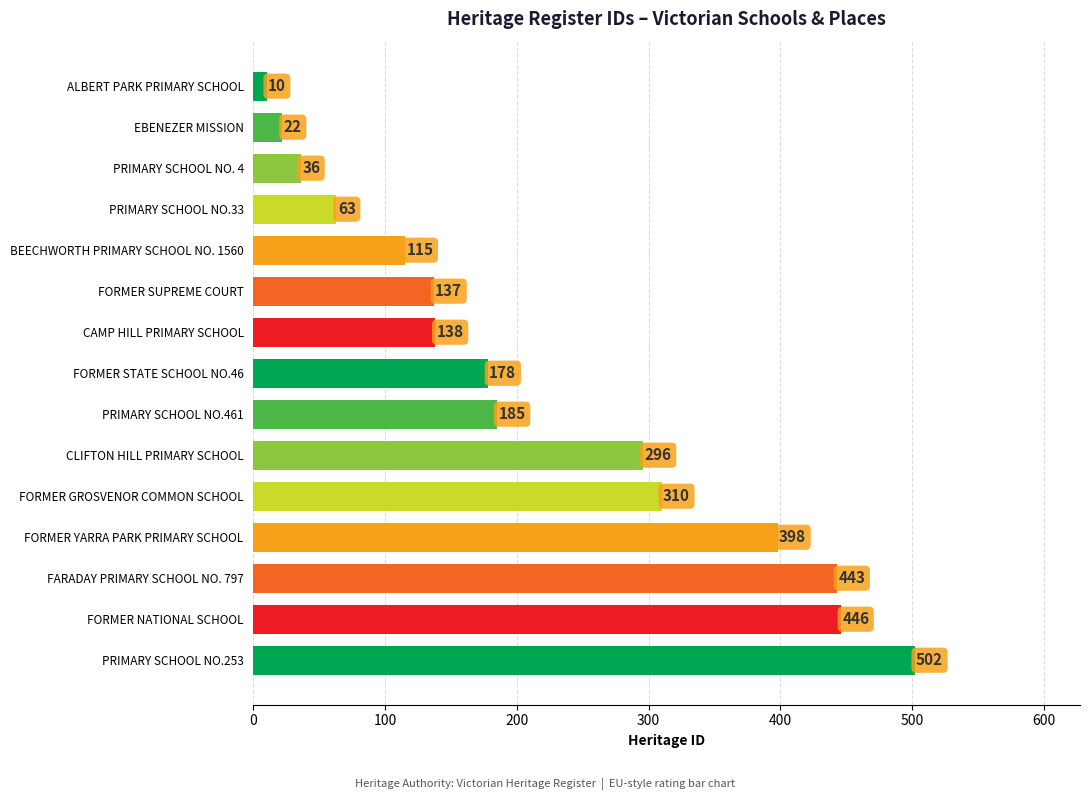

What is the difference between the values at FORMER YARRA PARK PRIMARY SCHOOL and CAMP HILL PRIMARY SCHOOL?

260